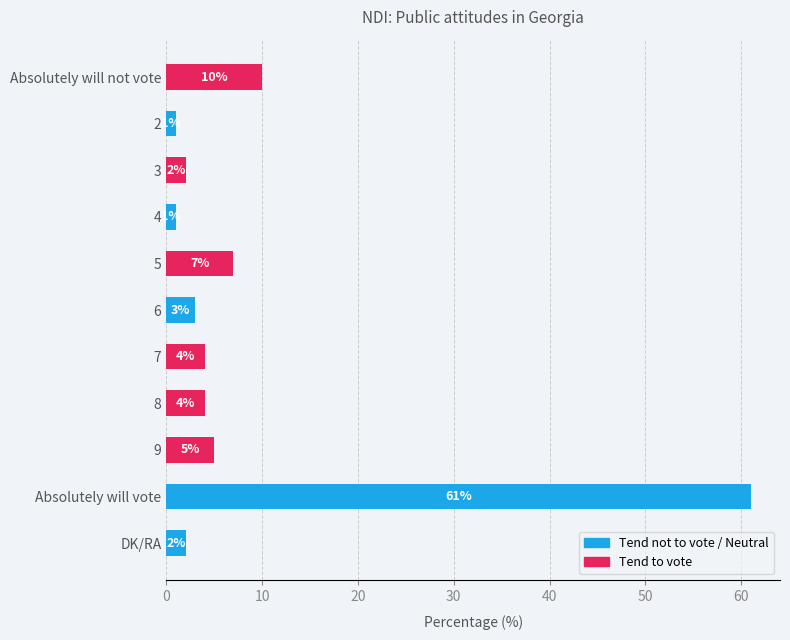

Reading bottom to top, what are all the values shown in this chart?

DK/RA=2	Absolutely will vote=61	9=5	8=4	7=4	6=3	5=7	4=1	3=2	2=1	Absolutely will not vote=10